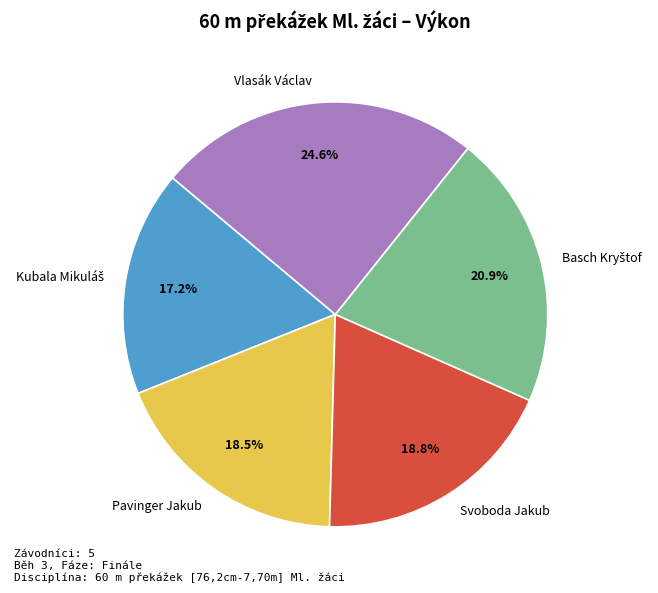

To the nearest percent, what is the difference between the largest and smallest slice percentages?

7%